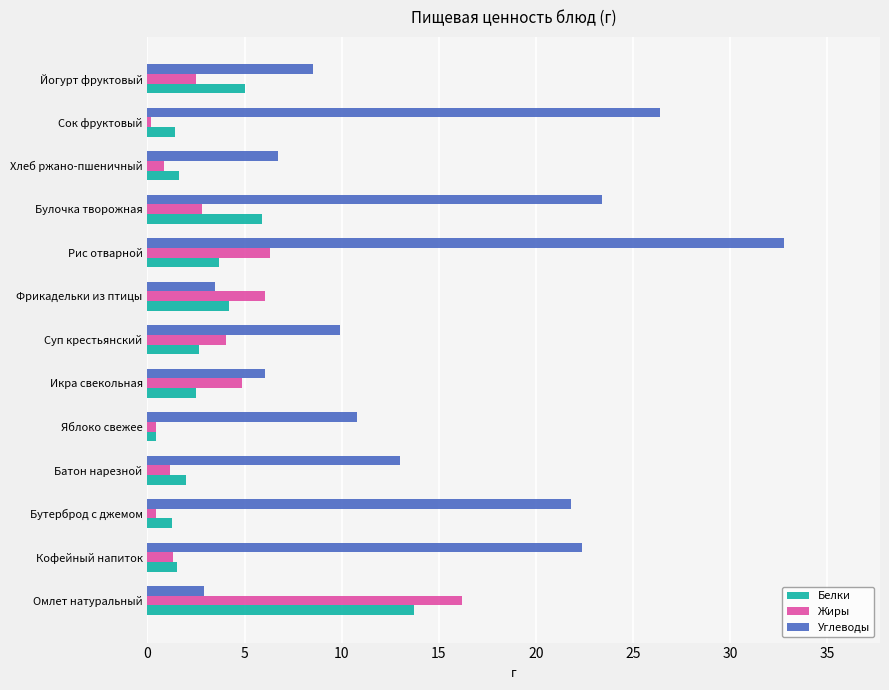

Where is Углеводы nearest to the value 17?

Батон нарезной